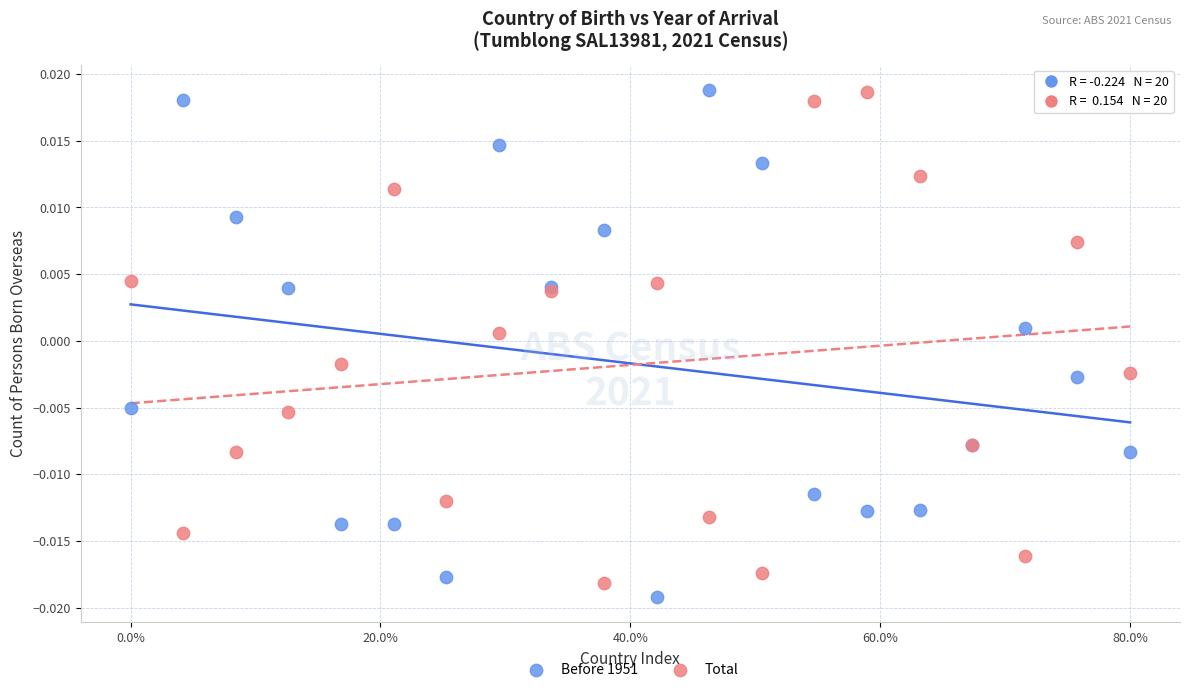

What is the X range (max minus min) for the scatter plot?

0.8